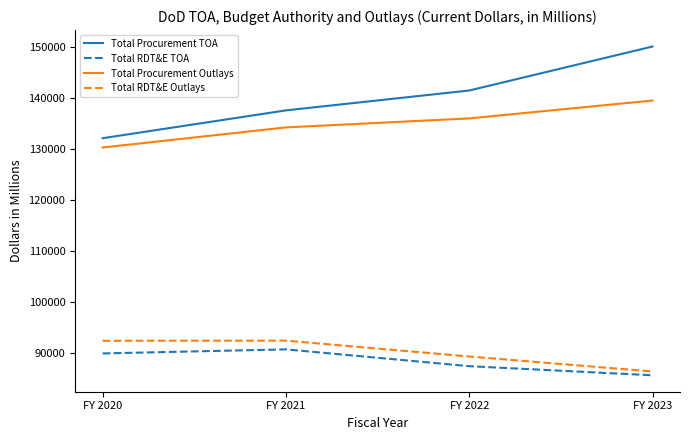

What is the maximum value for Total Procurement TOA?

150121